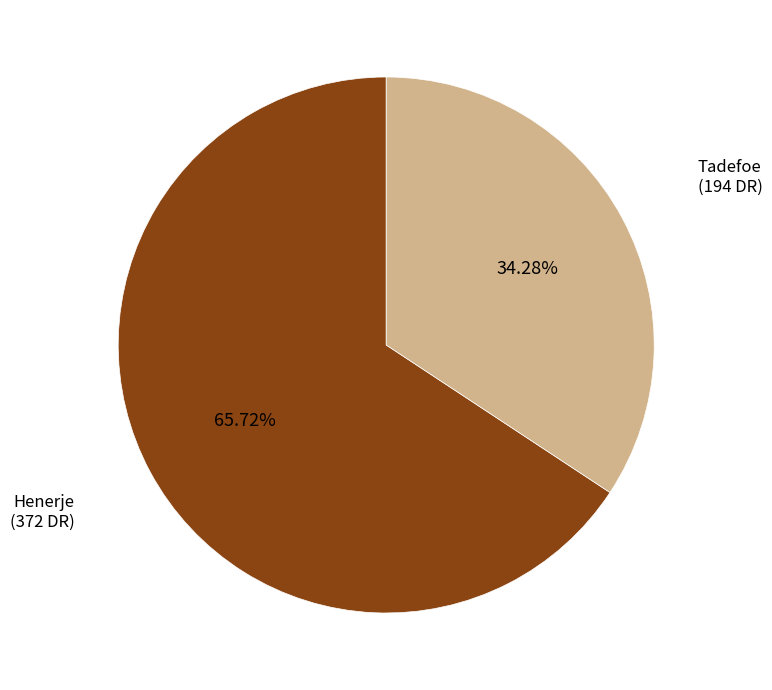

How many segments does this pie chart have?

2